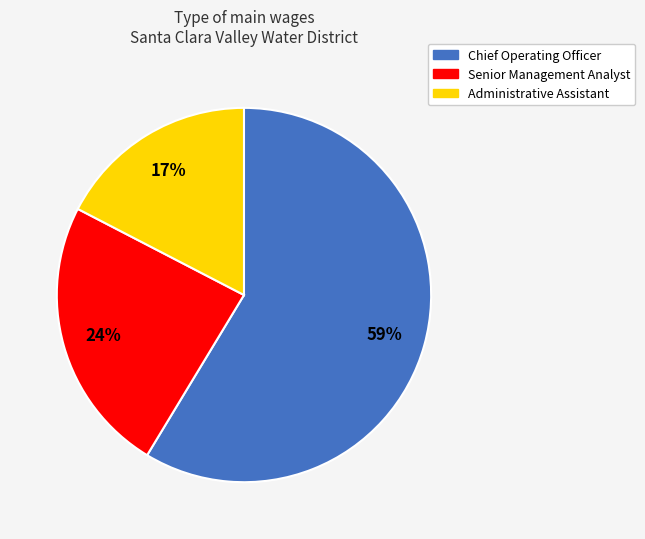

Count the number of slices in the pie.

3